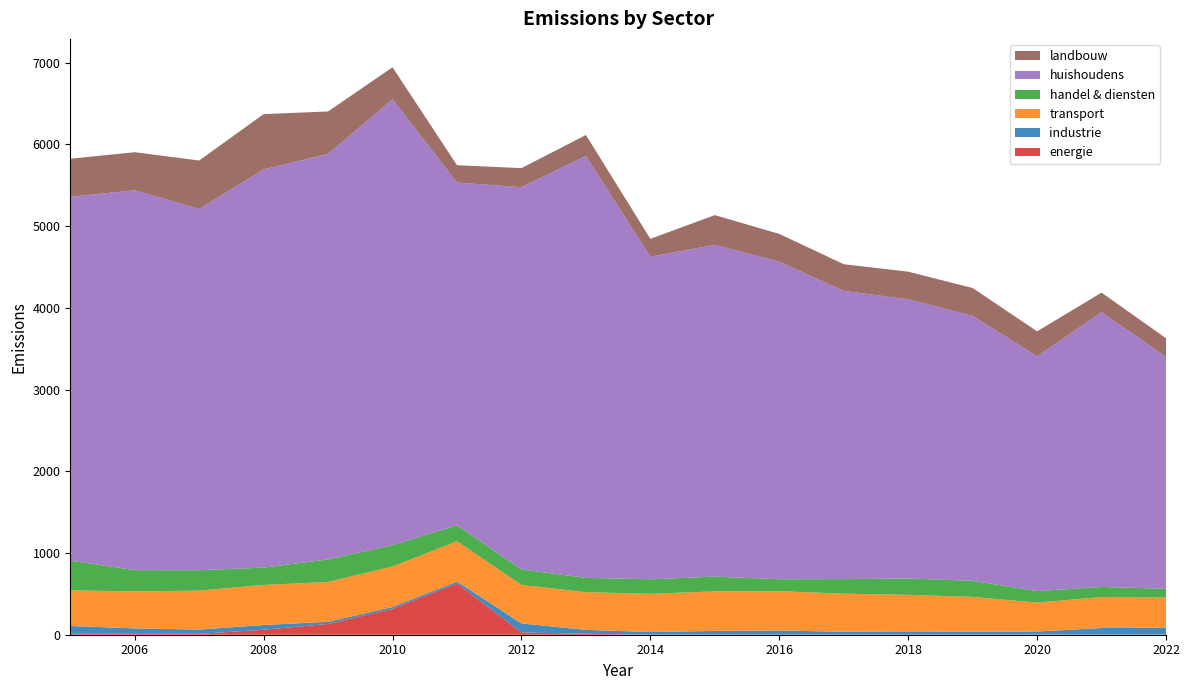

Reading left to right, extract all data points from this chart.

energie: 2005=10.7	2006=10.8	2007=10.9	2008=61.2	2009=131.3	2010=317.3	2011=628.5	2012=28.0	2013=11.8	2014=1.3	2015=1.8	2016=1.6	2017=1.7	2018=1.6	2019=1.5	2020=1.8	2021=1.7	2022=1.8
industrie: 2005=96.2	2006=66.7	2007=52.3	2008=57.7	2009=26.4	2010=22.4	2011=22.9	2012=110.0	2013=47.5	2014=31.4	2015=44.7	2016=50.6	2017=34.0	2018=32.5	2019=34.5	2020=37.5	2021=80.3	2022=84.3
transport: 2005=435.7	2006=453.5	2007=476.6	2008=490.5	2009=488.3	2010=495.4	2011=492.8	2012=471.2	2013=461.3	2014=468.1	2015=484.4	2016=481.1	2017=466.2	2018=453.8	2019=426.8	2020=354.1	2021=378.8	2022=367.5
handel & diensten: 2005=364.3	2006=259.5	2007=249.8	2008=212.0	2009=275.7	2010=261.5	2011=194.6	2012=189.3	2013=175.0	2014=177.8	2015=180.2	2016=145.6	2017=178.2	2018=200.7	2019=196.1	2020=140.6	2021=124.1	2022=108.6
huishoudens: 2005=4452.2	2006=4648.9	2007=4421.2	2008=4873.0	2009=4962.0	2010=5457.0	2011=4194.4	2012=4678.5	2013=5163.6	2014=3947.6	2015=4059.2	2016=3886.8	2017=3527.6	2018=3416.2	2019=3243.2	2020=2873.0	2021=3361.8	2022=2838.8
landbouw: 2005=465.8	2006=465.5	2007=592.4	2008=676.7	2009=519.8	2010=390.7	2011=212.6	2012=233.0	2013=256.0	2014=218.4	2015=365.0	2016=339.1	2017=326.3	2018=338.2	2019=340.7	2020=305.8	2021=239.4	2022=227.1